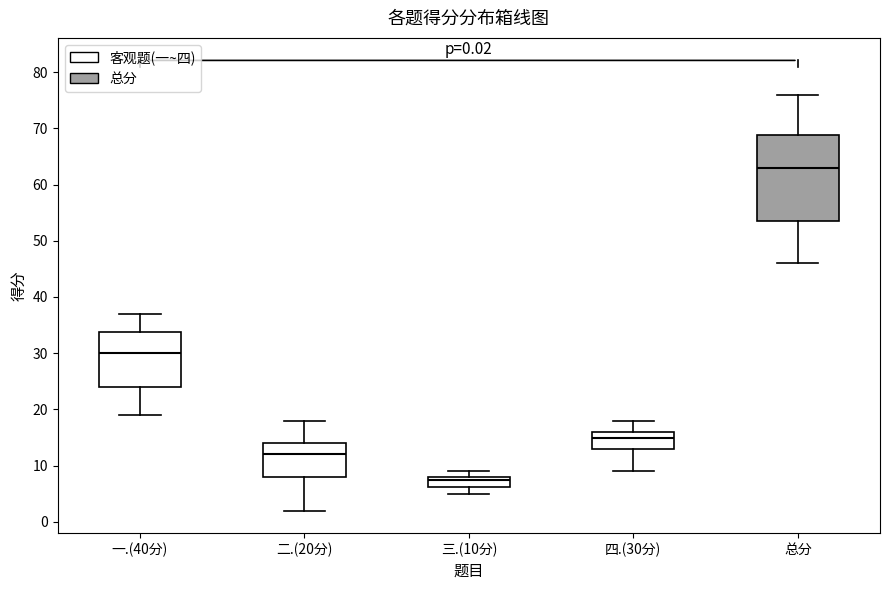

Which box is the tallest, from its lower edge to its upper edge?

总分